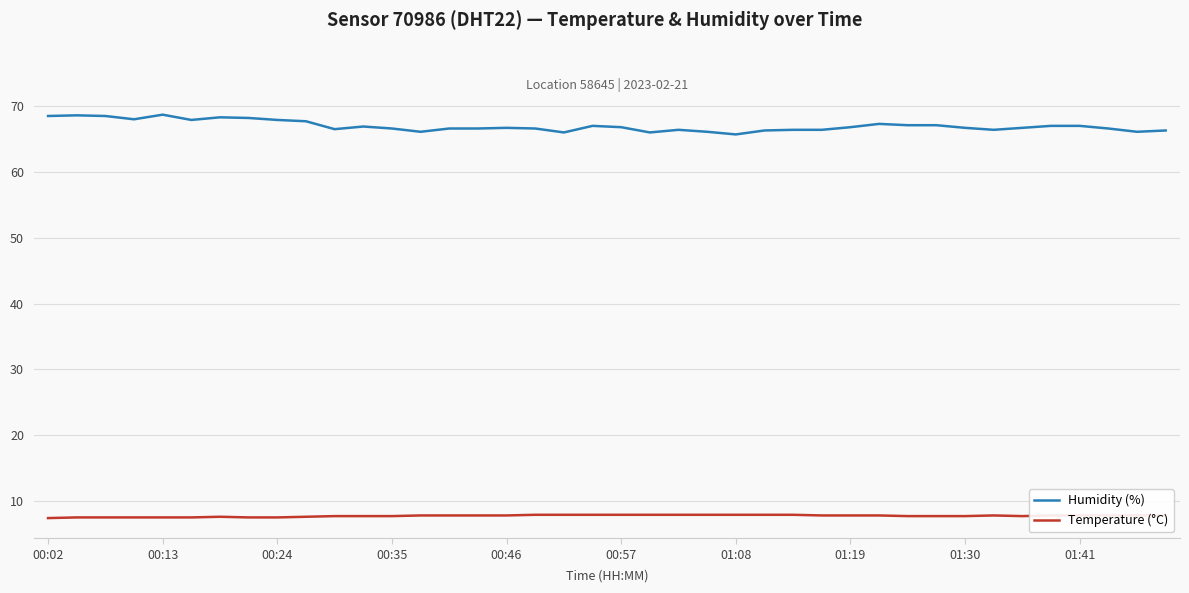

Which series has the widest spread of values?

Humidity (%)